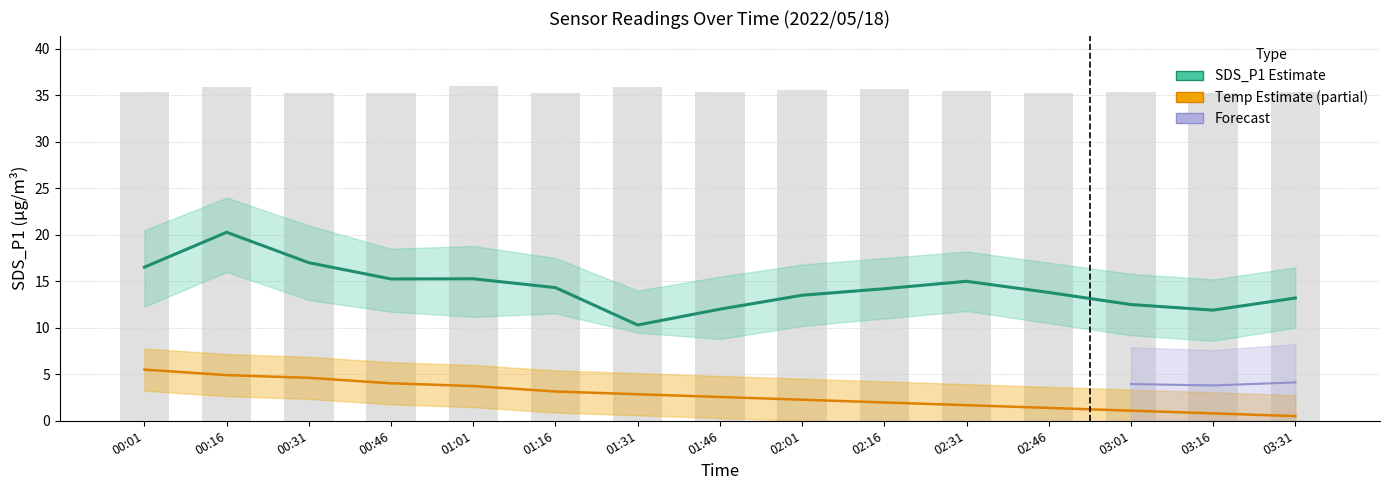

Read the Max_cycle (scaled) value at 01:31.

35.9